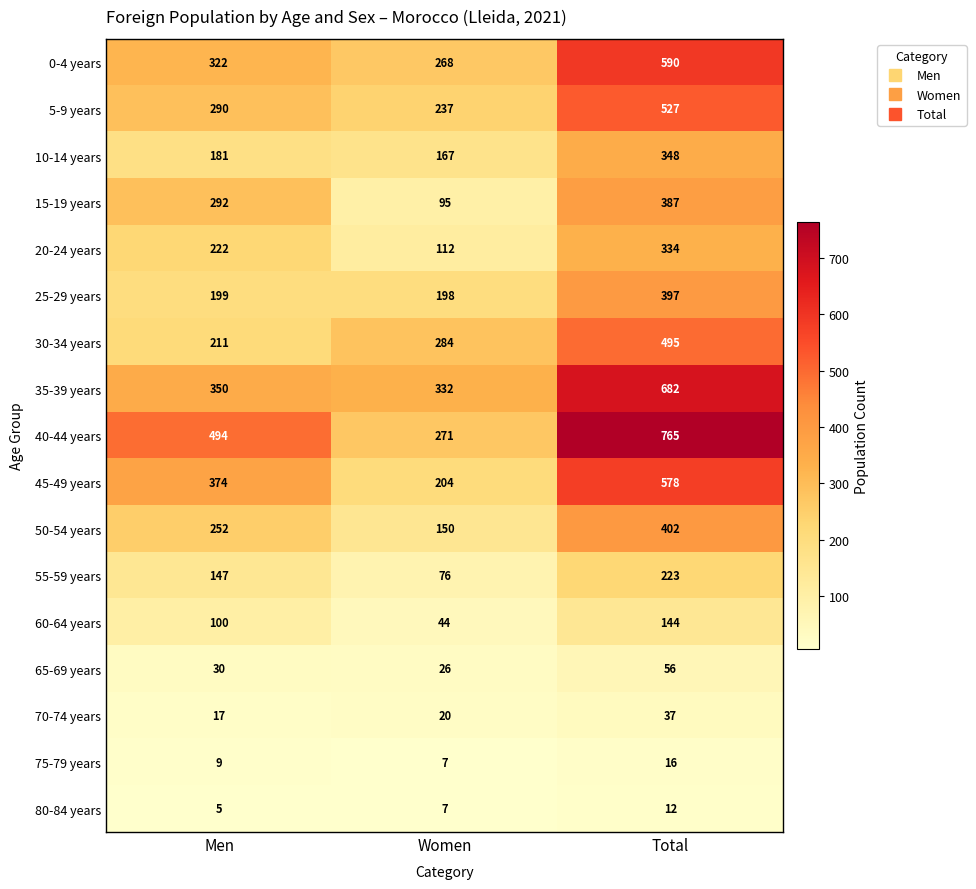

True or false: 75-79 years has a value of 12 at Women.

False